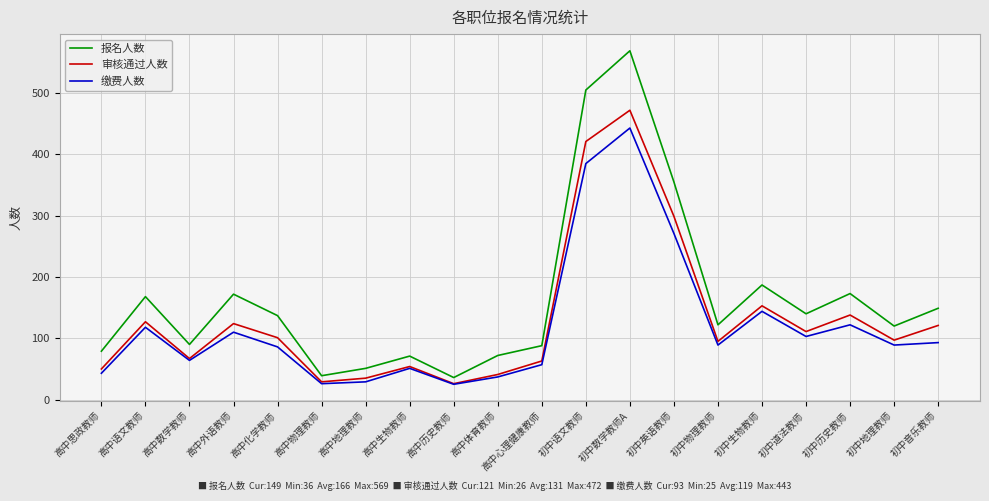

What is the approximate value of 审核通过人数 at 高中思政教师, to the nearest 5?

50